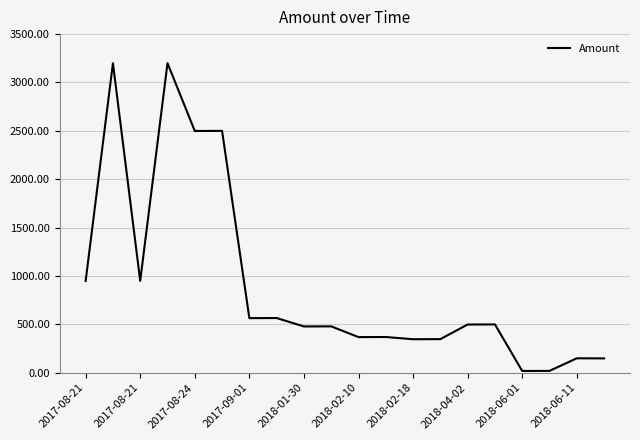

What is the maximum value shown in the chart?

3200